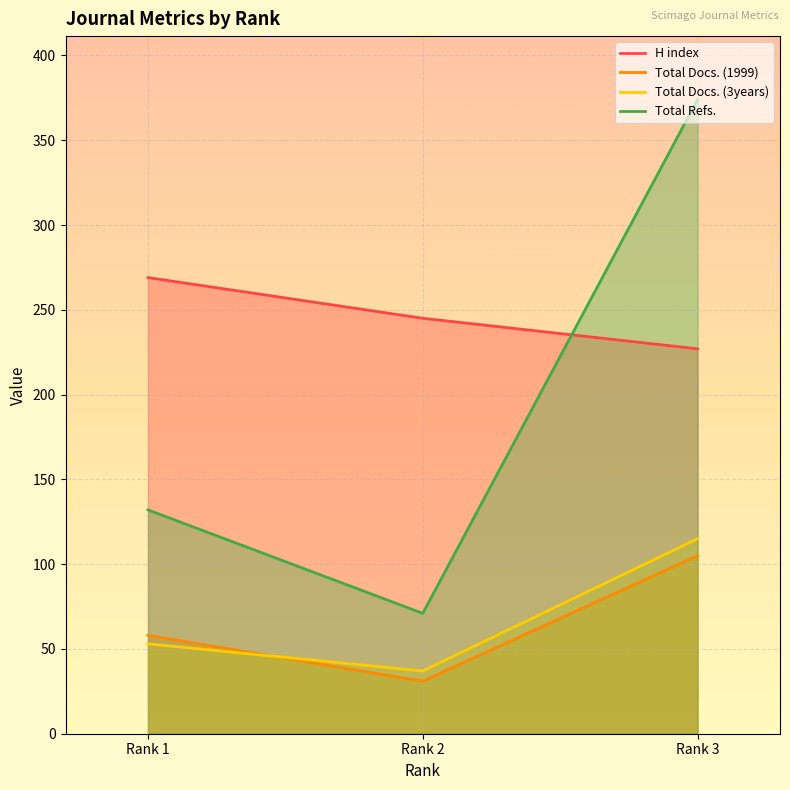

How many lines are shown in the chart?

4